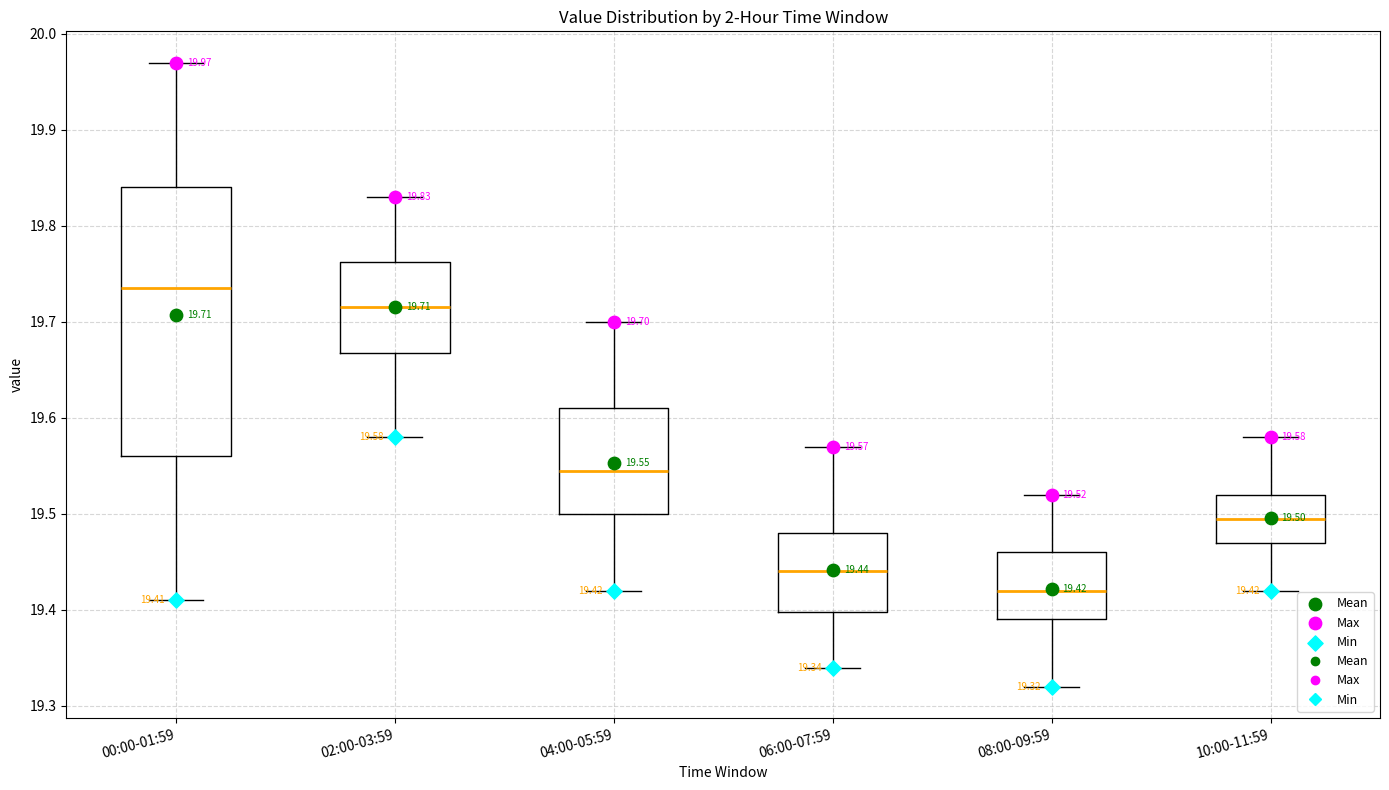

Which box is the tallest, from its lower edge to its upper edge?

00:00-01:59